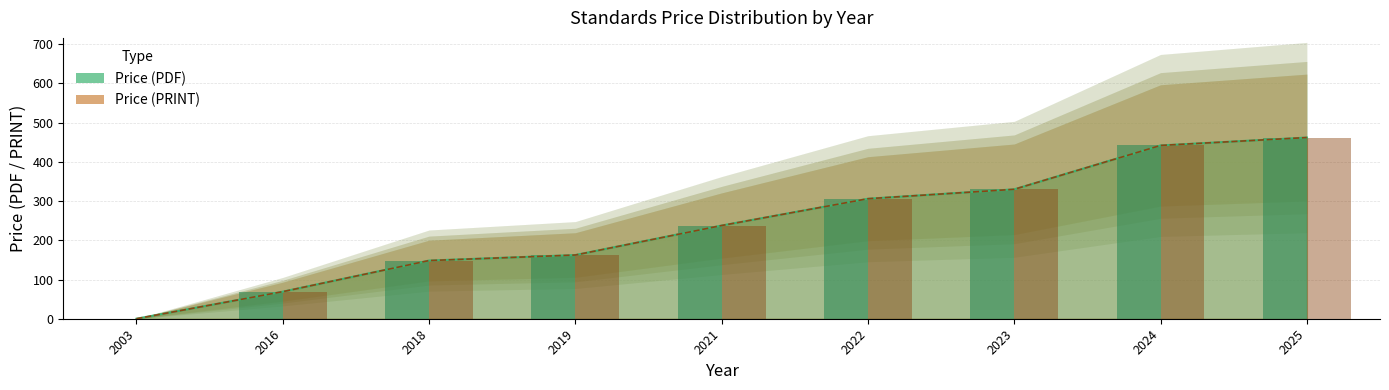

Reading left to right, transcribe all the data shown in this chart.

Price (PDF): 2003=0.0	2016=69.0	2018=148.3	2019=162.4	2021=237.7	2022=306.0	2023=330.0	2024=441.9	2025=462.0
Price (PRINT): 2003=0.0	2016=69.0	2018=148.3	2019=162.4	2021=237.7	2022=306.0	2023=330.0	2024=441.9	2025=462.0